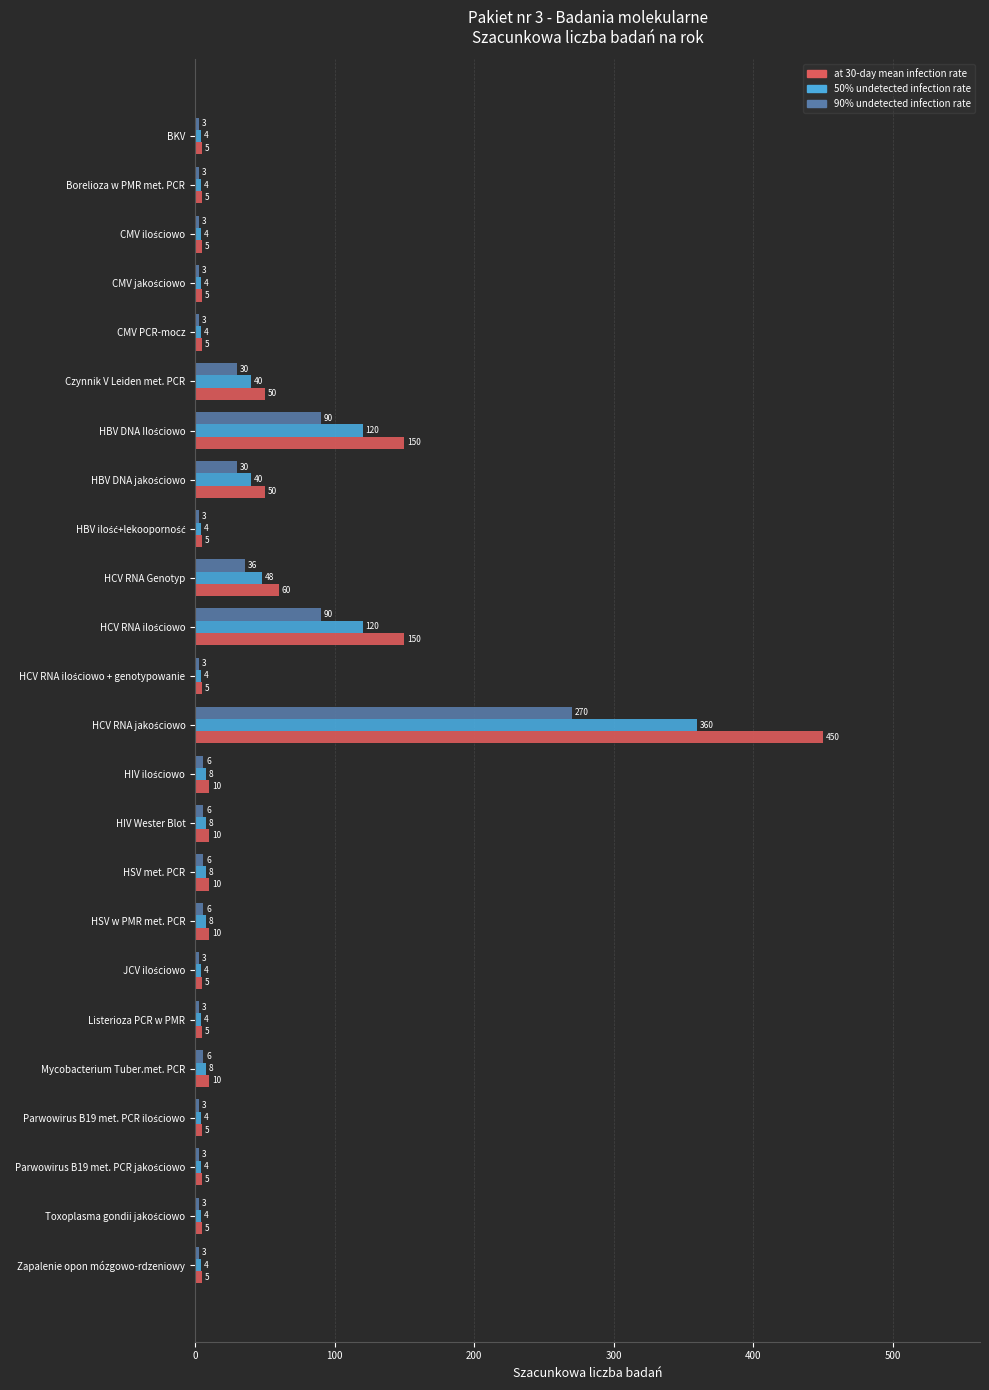

What is the minimum value for at 30-day mean infection rate?

5